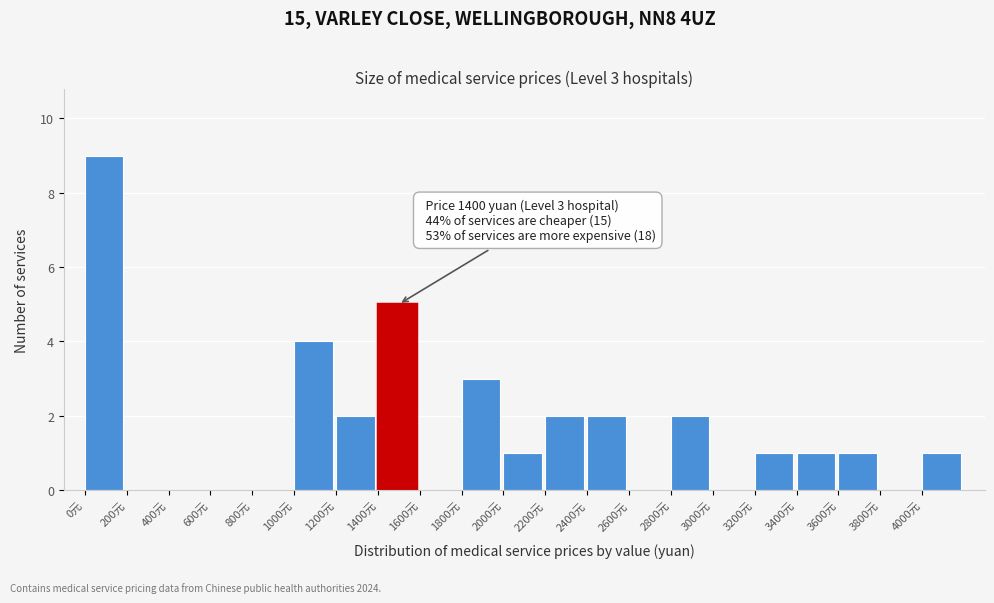

Over which range of the x-axis is the bar tallest?

0 to 200